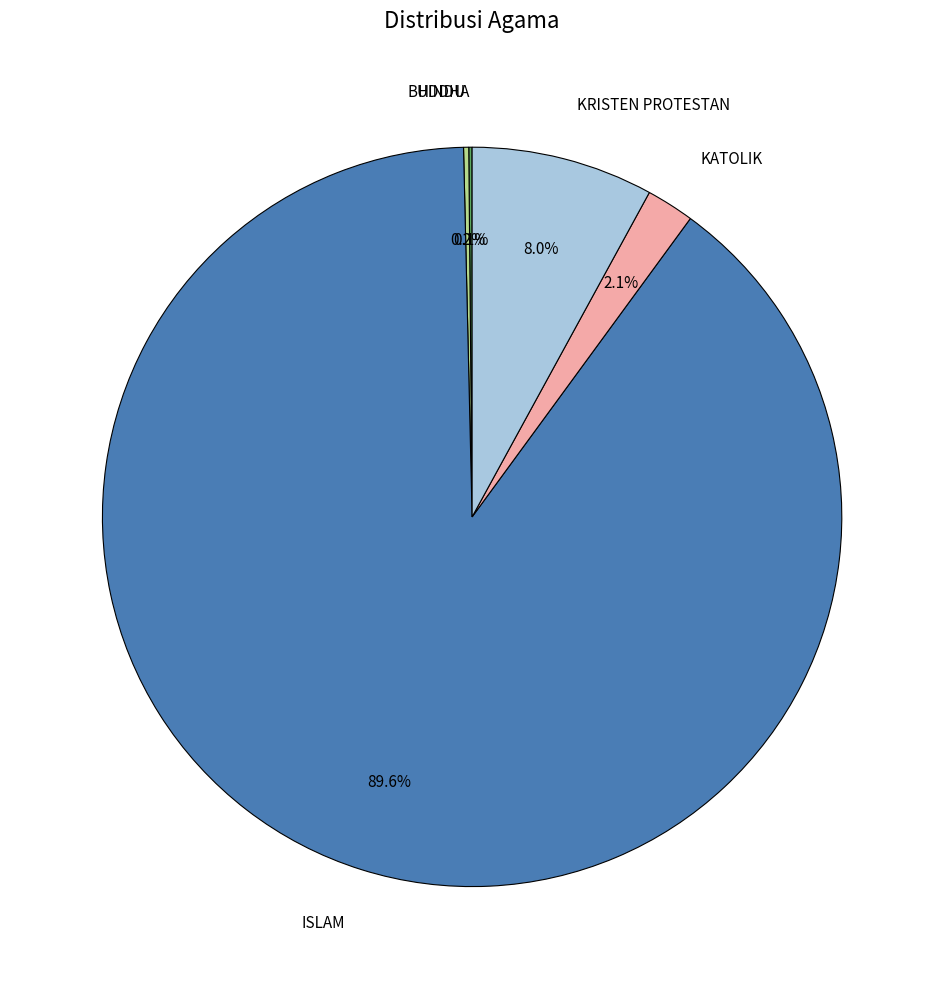

Approximately how many times larger is the value at KRISTEN PROTESTAN compared to KATOLIK?

3.8